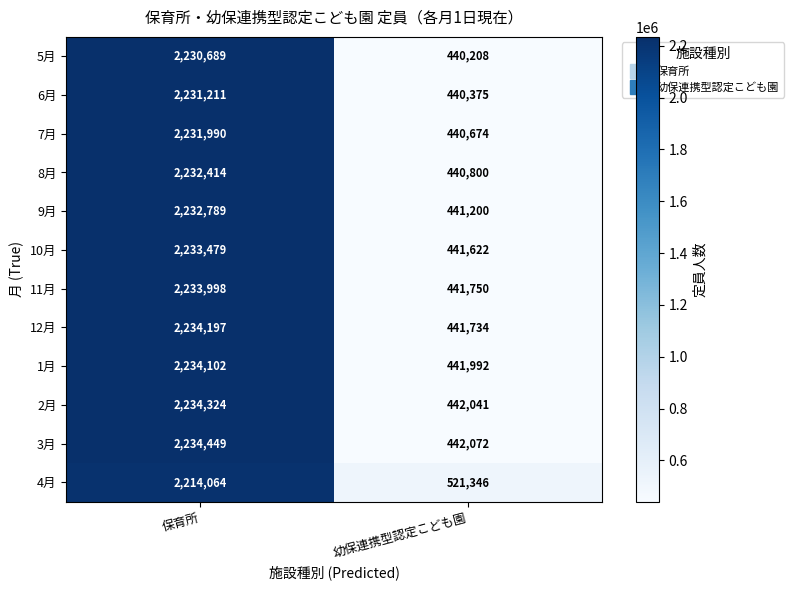

What is the smallest value displayed?

440208